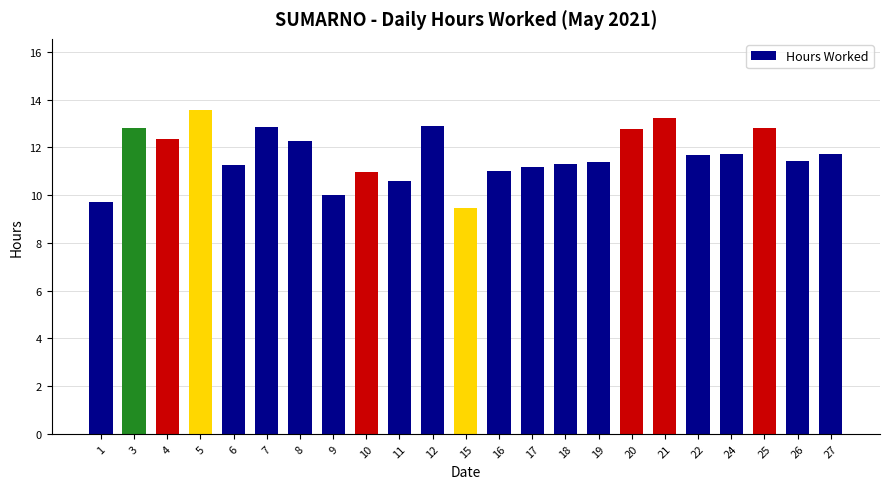

The chart shows a value of 12.8 at 20. True or false?

True